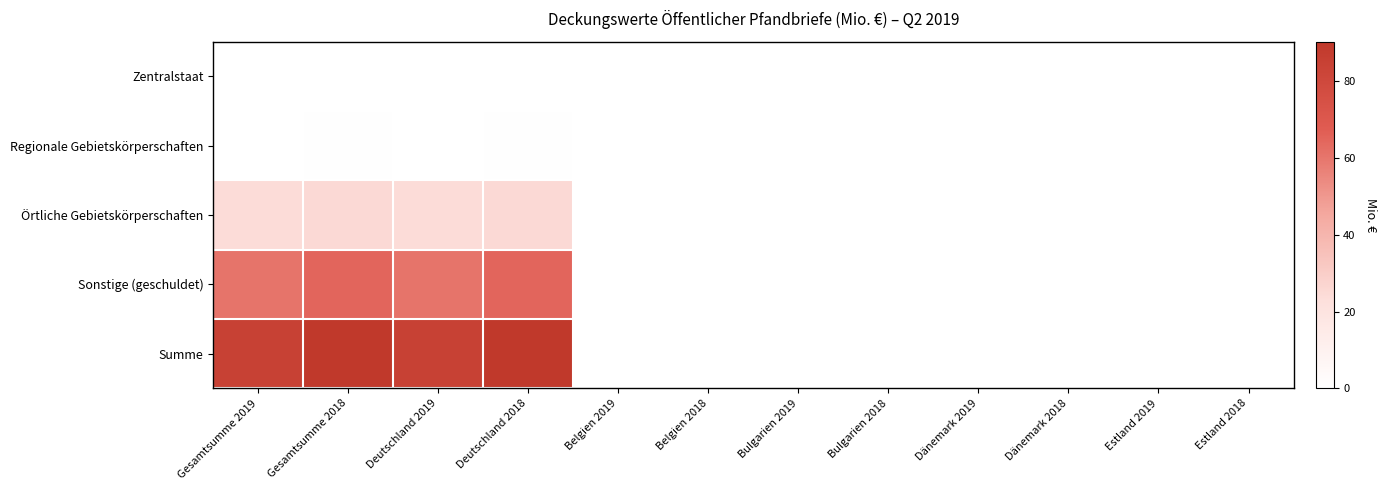

Which series has the widest spread of values?

Summe